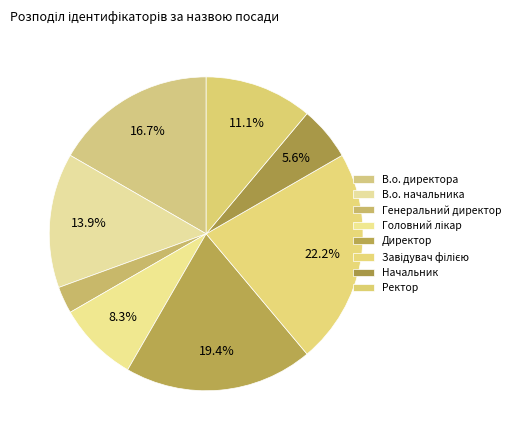

How many segments does this pie chart have?

8